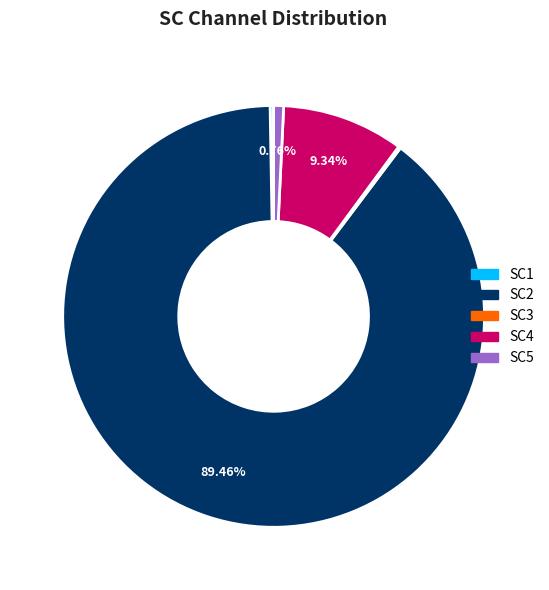

Between SC2 and SC5, which is larger?

SC2